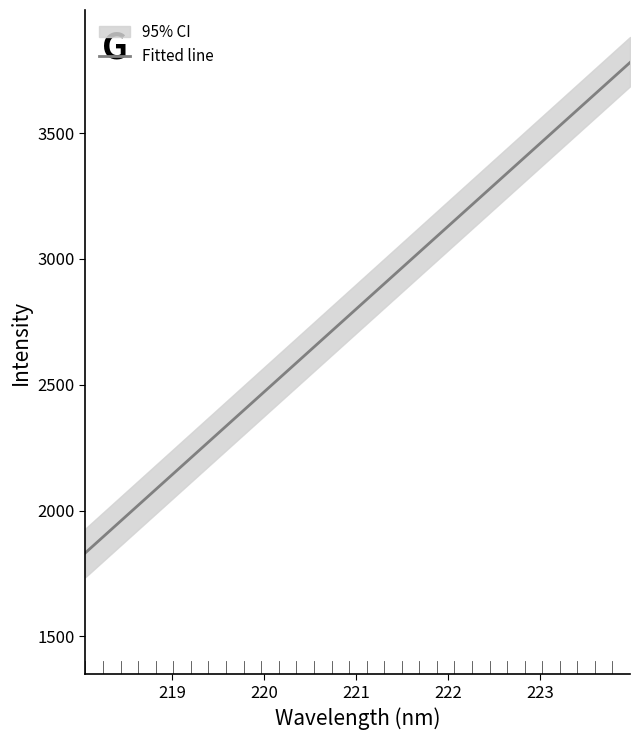

What is the maximum value shown in the chart?

3780.9